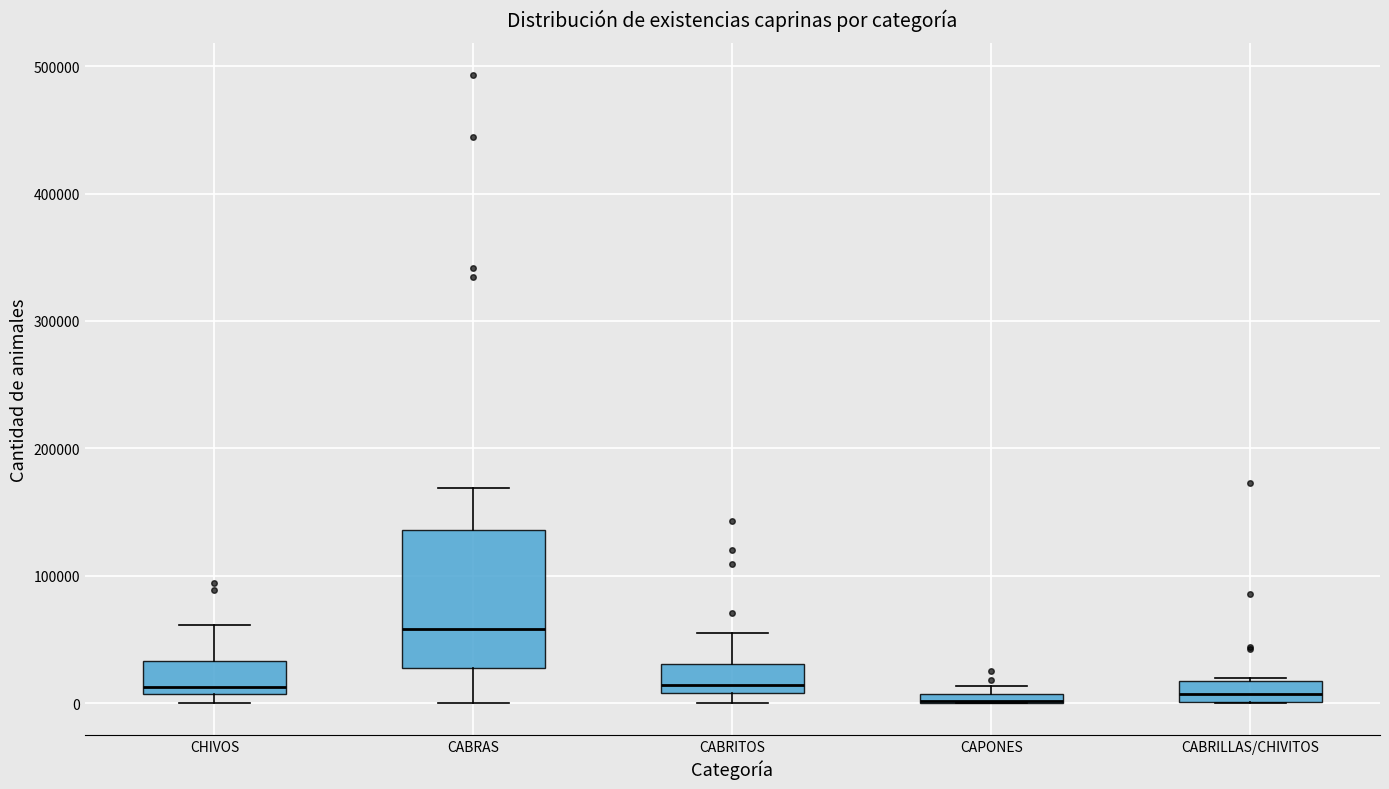

Comparing the boxes themselves (not the whiskers), which one is the tallest?

CABRAS